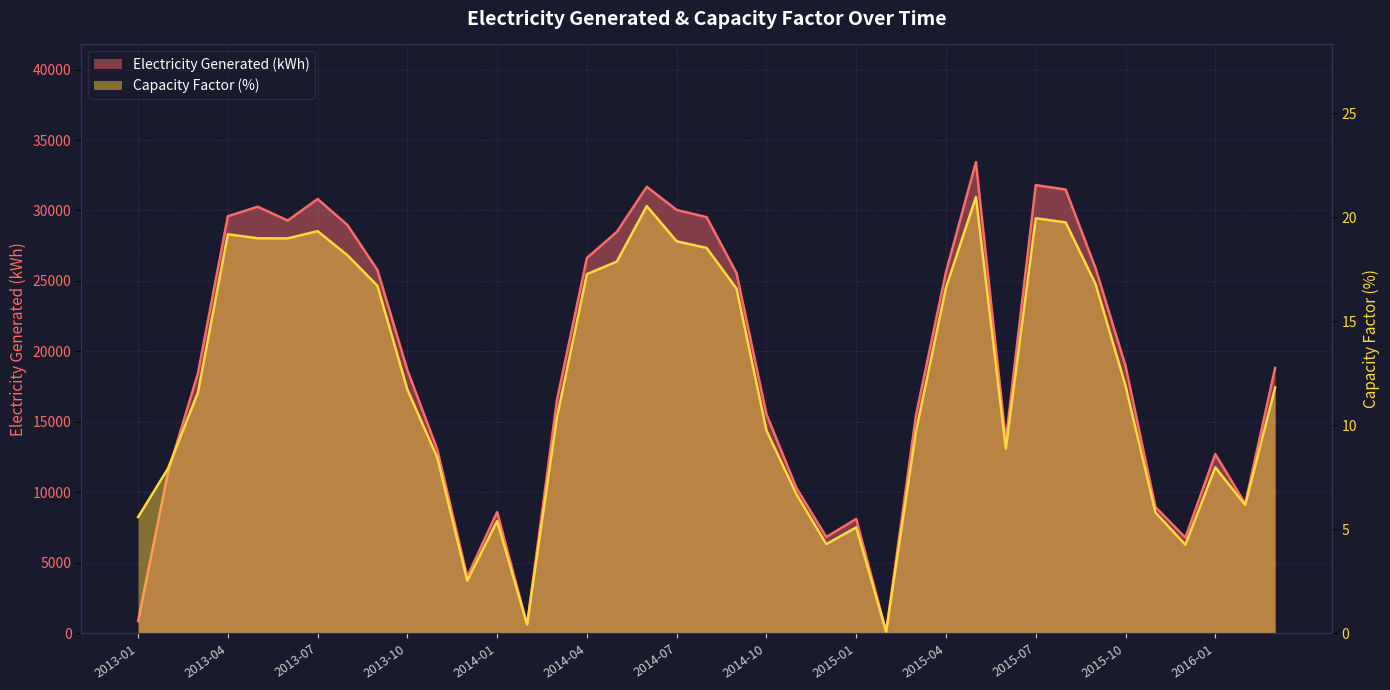

What is the minimum value for Electricity Generated?

99.7